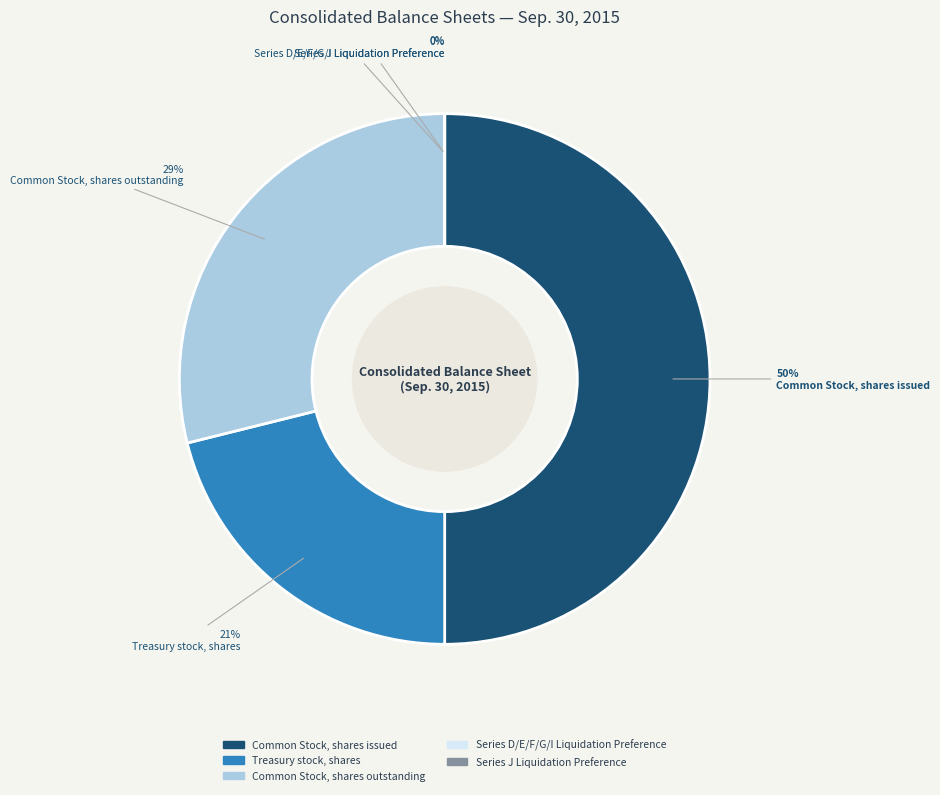

How many slices are in this pie chart?

5